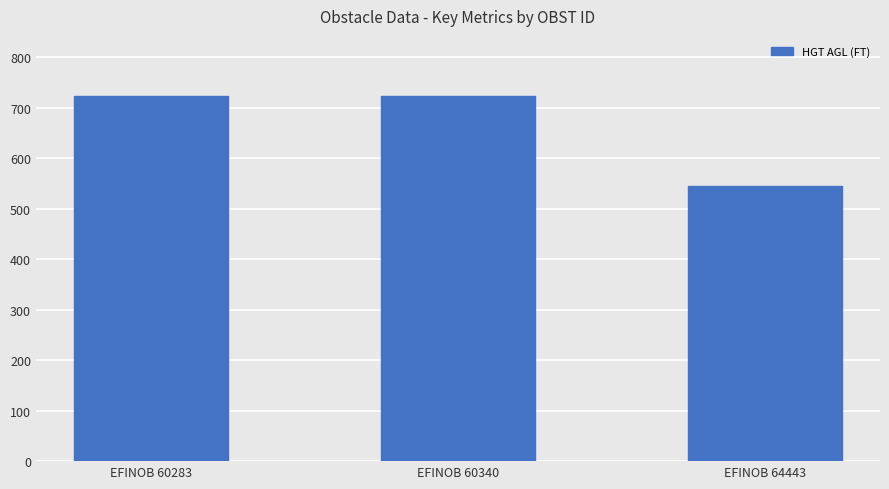

What is the change in value from EFINOB 60340 to EFINOB 64443?

-178